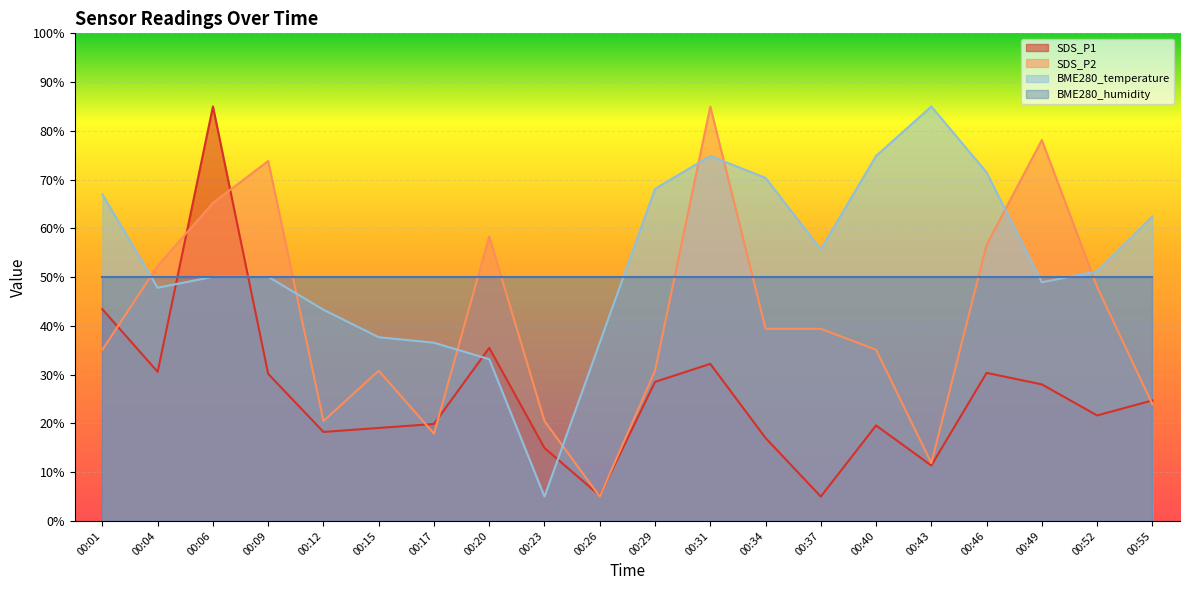

What is the spread (max minus min) of values at 00:52?

29.6